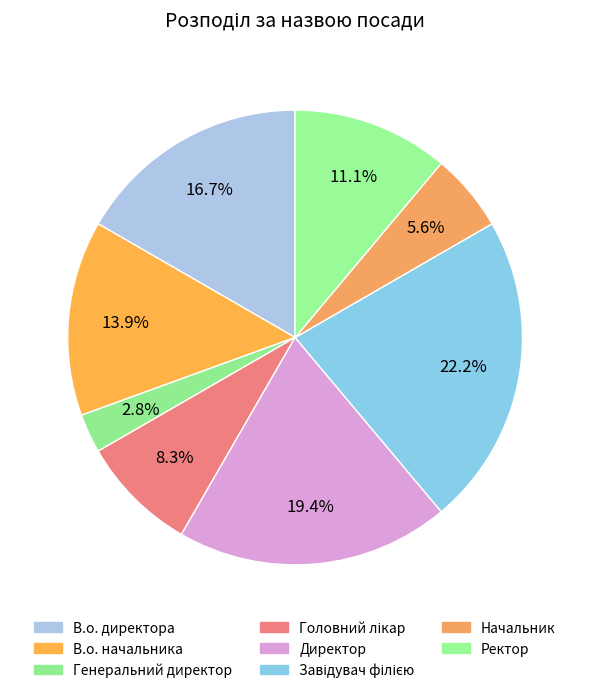

Is Ректор the majority of the pie?

No